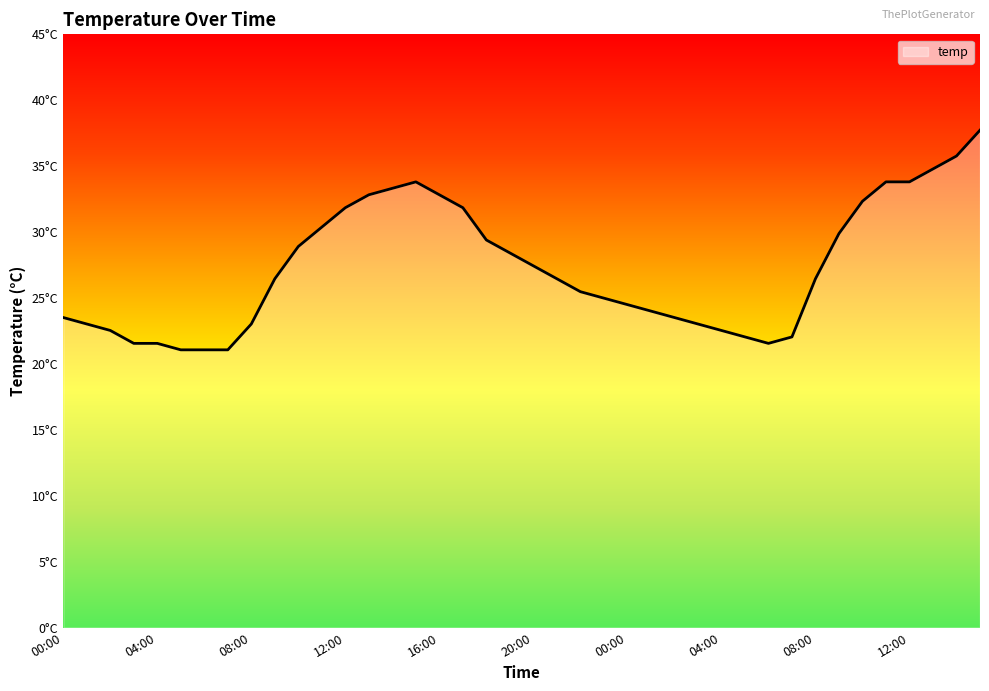

Reading right to left, extract all data points from this chart.

15:00=37.7	14:00=35.8	13:00=34.8	12:00=33.8	11:00=33.8	10:00=32.3	09:00=29.9	08:00=26.5	07:00=22.1	06:00=21.6	05:00=22.1	04:00=22.5	03:00=23.0	02:00=23.5	01:00=24.0	00:00=24.5	23:00=25.0	22:00=25.5	21:00=26.5	20:00=27.4	19:00=28.4	18:00=29.4	17:00=31.9	16:00=32.8	15:00=33.8	14:00=33.3	13:00=32.8	12:00=31.9	11:00=30.4	10:00=28.9	09:00=26.5	08:00=23.0	07:00=21.1	06:00=21.1	05:00=21.1	04:00=21.6	03:00=21.6	02:00=22.5	01:00=23.0	00:00=23.5